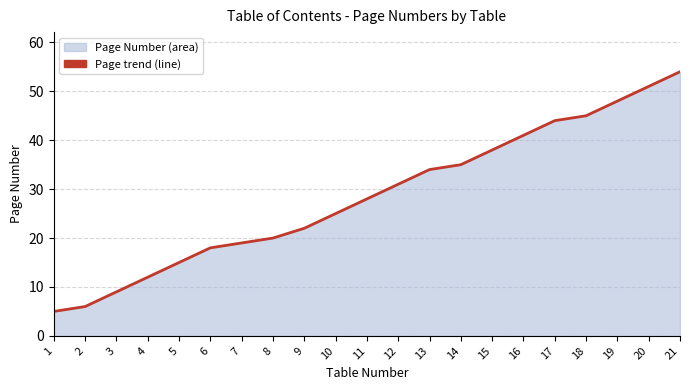

List the labels in order of value, smallest first.

1, 2, 3, 4, 5, 6, 7, 8, 9, 10, 11, 12, 13, 14, 15, 16, 17, 18, 19, 20, 21